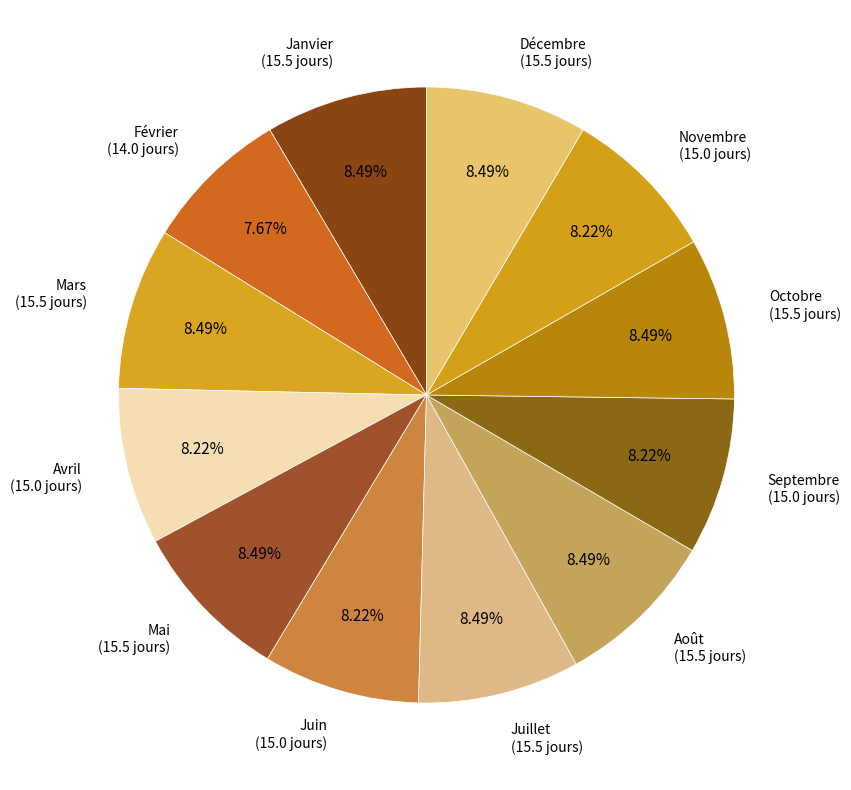

How many slices are in this pie chart?

12